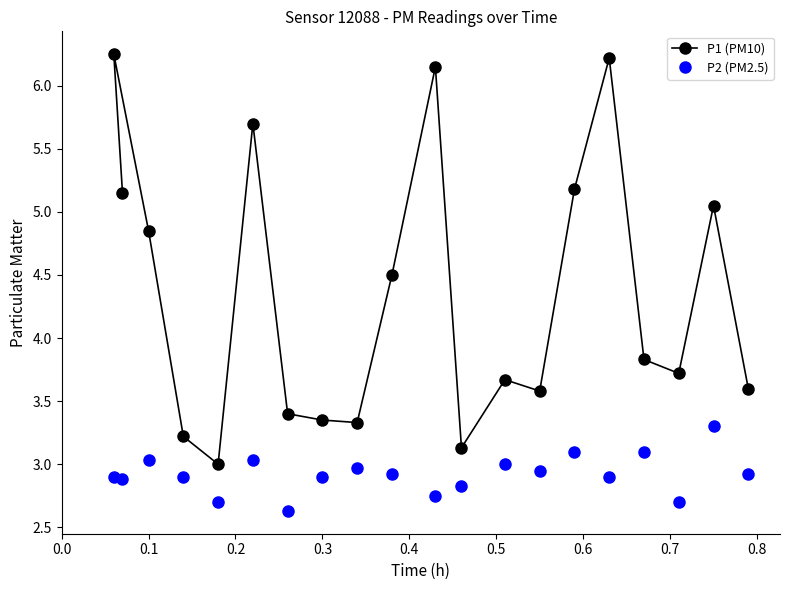

What is the average value of the P2 (PM2.5) series?

2.9